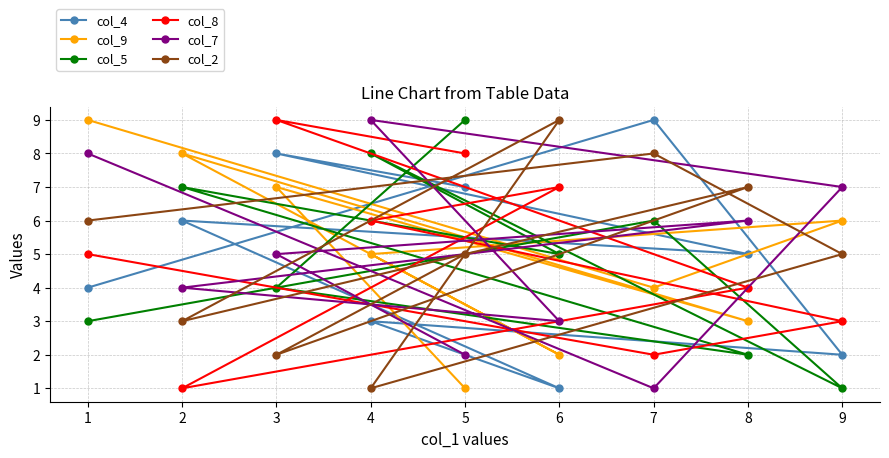

At how many categories does at least one series exceed 6?

9